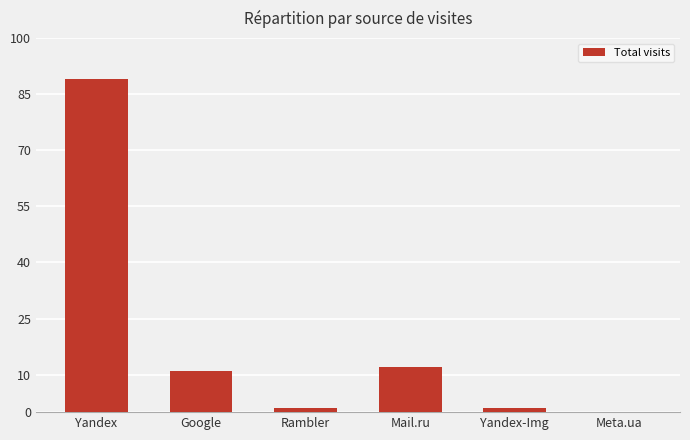

Are the bars grouped side by side (vs. stacked)?

No